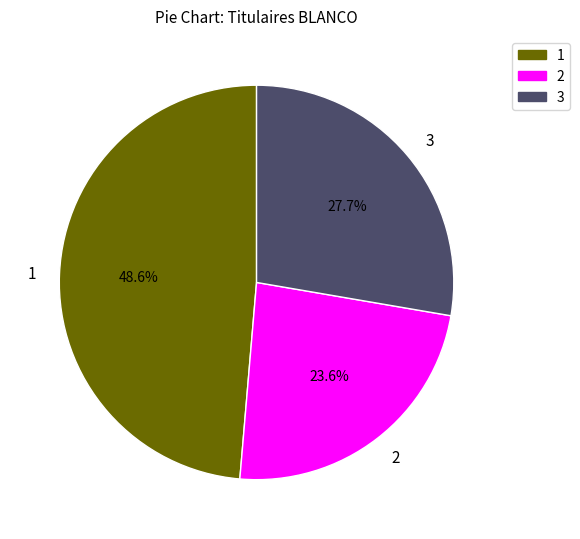

Approximately how many times larger is the value at 3 compared to 2?

1.2